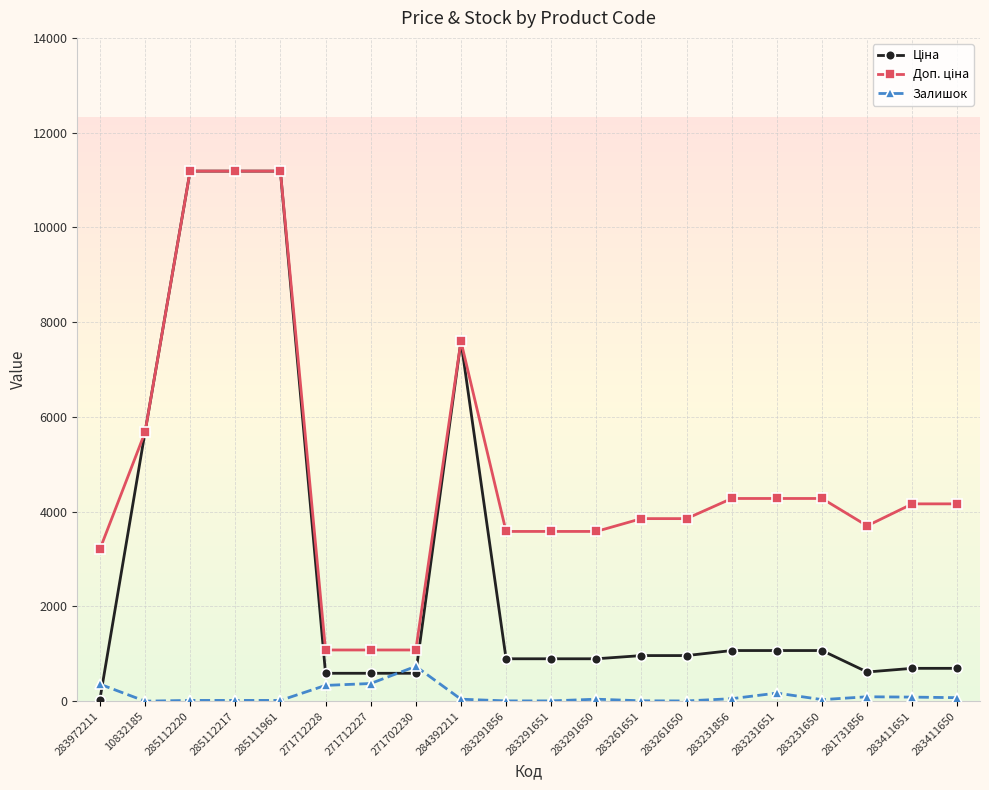

Which category has the highest value in the Залишок series?

271702230